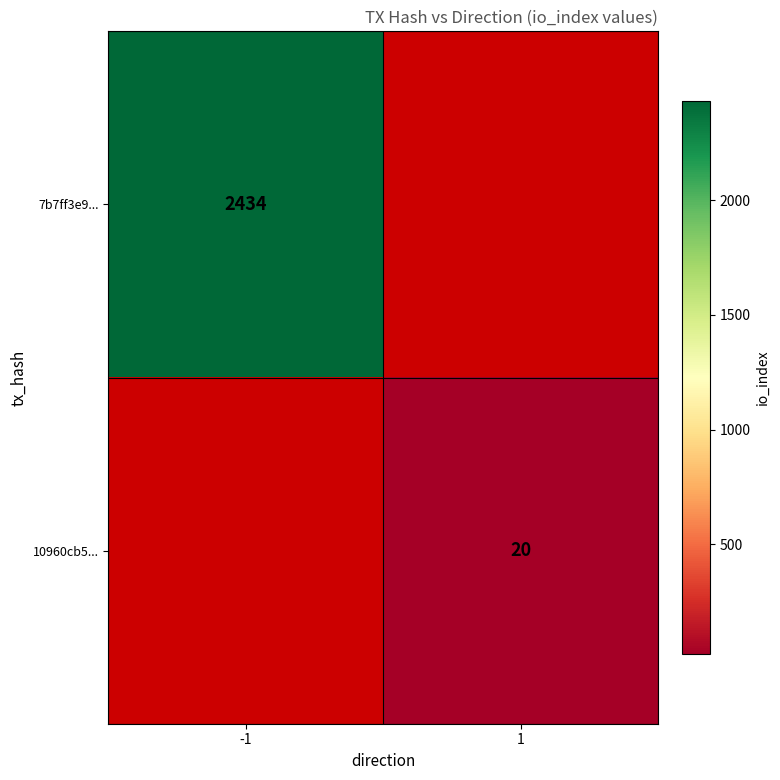

Is it true that 10960cb5... equals 20 at 1?

True